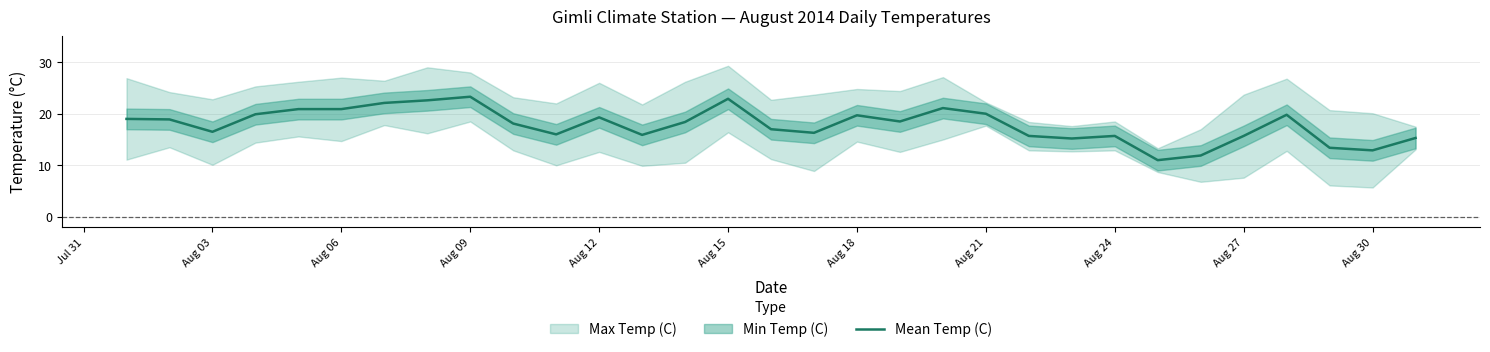

What is the minimum value for Mean Temp (C)?

11.0